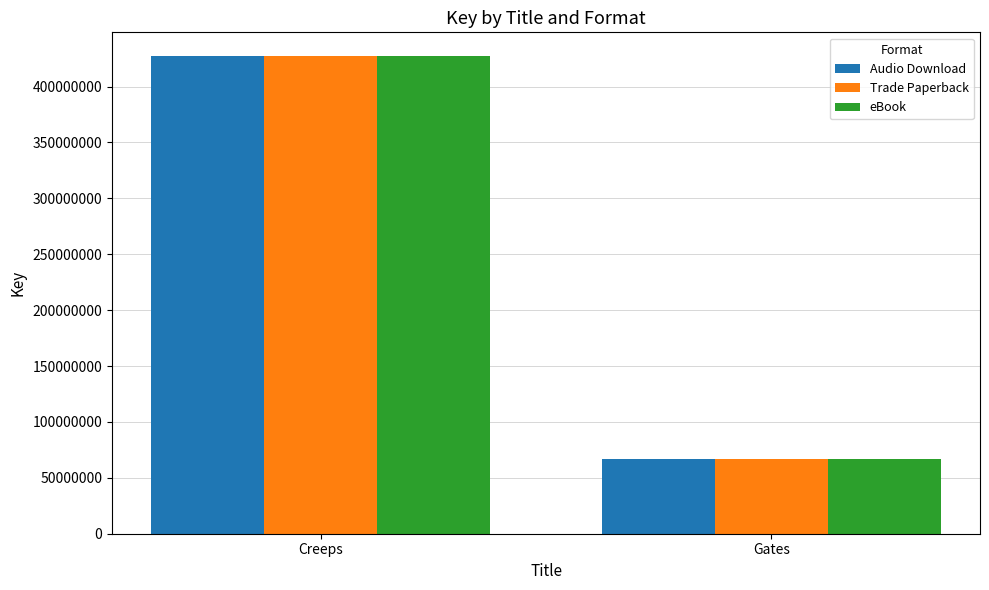

What is the label of the 2nd bar from the left?

Gates